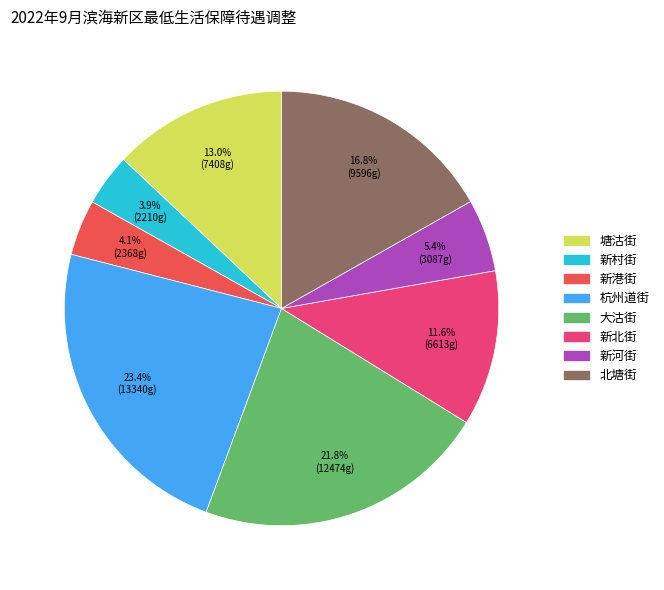

Which category has the biggest portion of the pie?

杭州道街